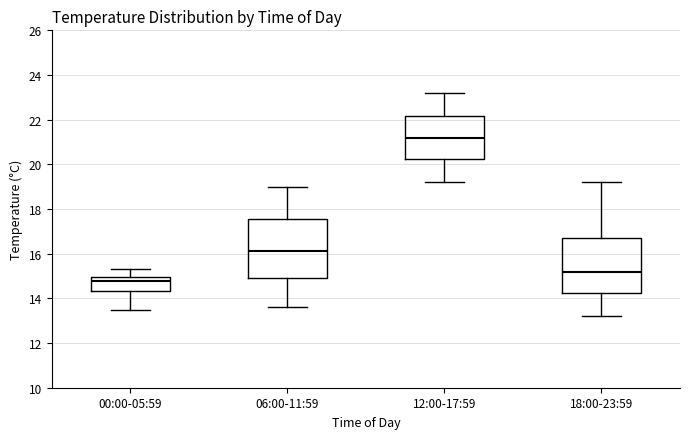

Where does the upper whisker of the box for 06:00-11:59 end on the y-axis? The values are not printed on the chart, so give them approximately, as read against the axis.

19.0